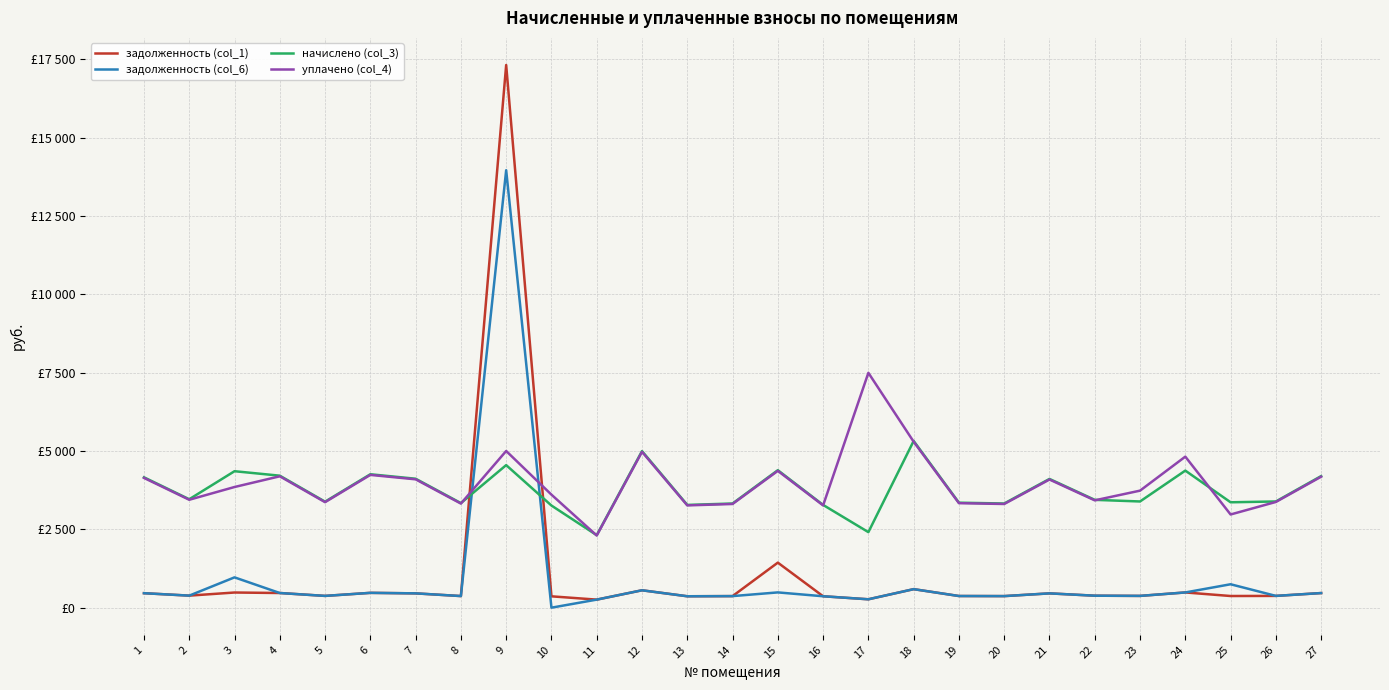

What is the difference between the задолженность (col_1) values at 1 and 2?

77.8